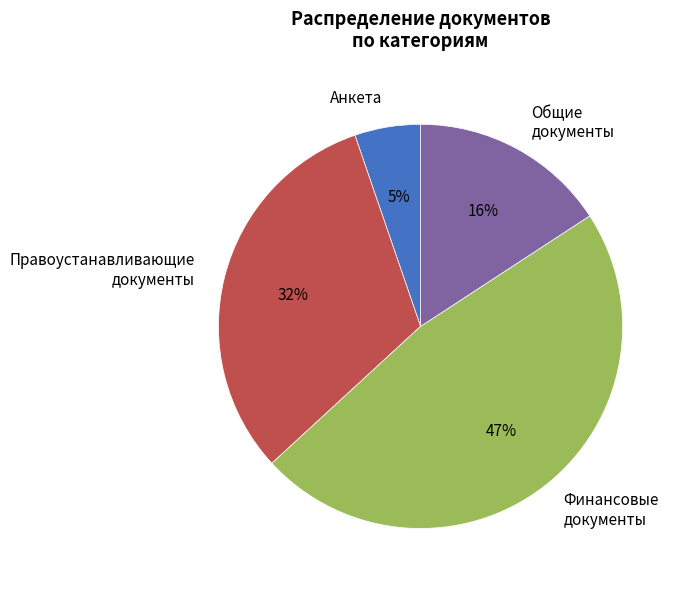

What percentage is the Правоустанавливающие документы slice, to the nearest percent?

32%